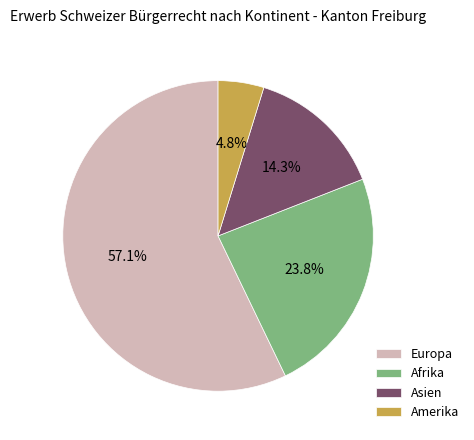

To the nearest percent, what is the difference between the Amerika and Asien slice percentages?

10%